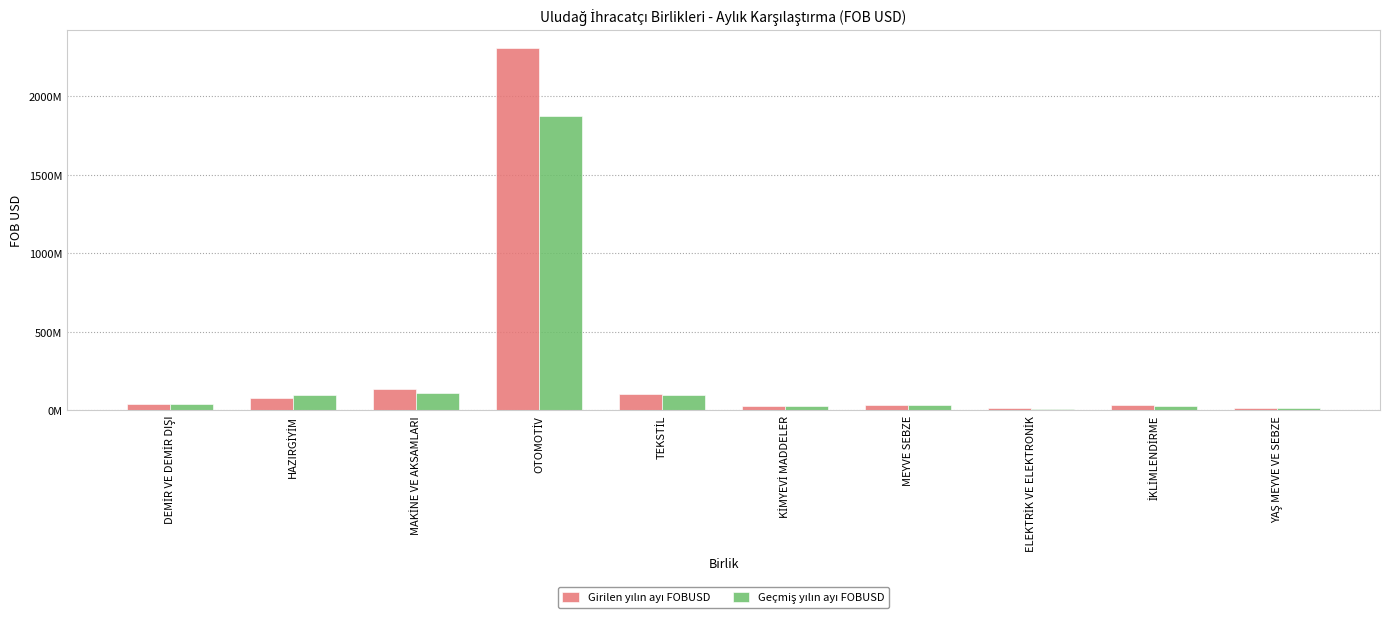

Reading left to right, what are all the values shown in this chart?

Girilen yılın ayı FOBUSD: DEMİR VE DEMİR DIŞI=42280631.1	HAZIRGİYİM=78078163.5	MAKİNE VE AKSAMLARI=134346961.1	OTOMOTİV=2308781450.9	TEKSTİL=102930943.6	KİMYEVİ MADDELER=30383014.1	MEYVE SEBZE=33427905.4	ELEKTRİK VE ELEKTRONİK=11829474.1	İKLİMLENDİRME=36709454.4	YAŞ MEYVE VE SEBZE=16448237.3
Geçmiş yılın ayı FOBUSD: DEMİR VE DEMİR DIŞI=43223950.1	HAZIRGİYİM=99231390.3	MAKİNE VE AKSAMLARI=108400555.5	OTOMOTİV=1871389217.9	TEKSTİL=98671389.6	KİMYEVİ MADDELER=28908574.7	MEYVE SEBZE=30743644.9	ELEKTRİK VE ELEKTRONİK=6835986.7	İKLİMLENDİRME=28115225.3	YAŞ MEYVE VE SEBZE=16023670.3